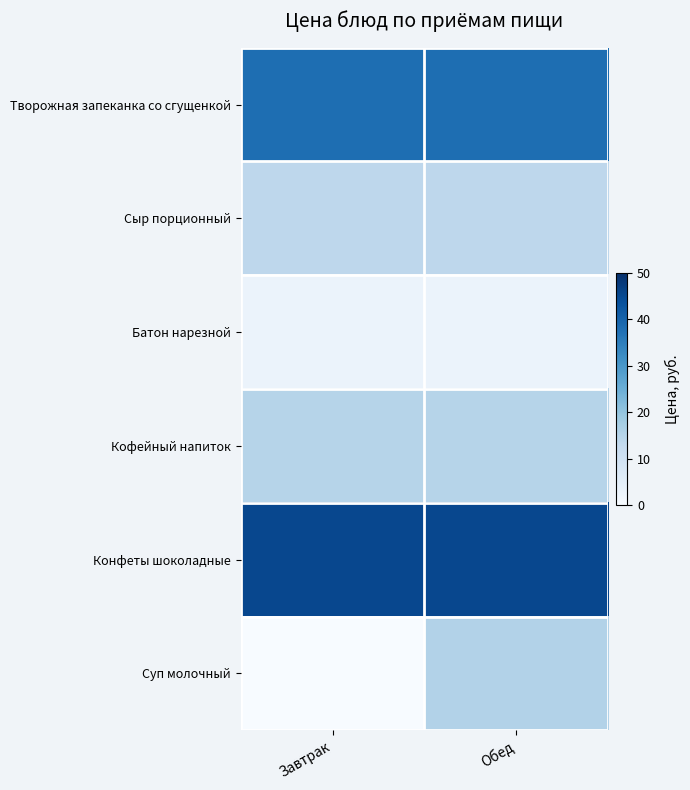

Rank the series by their maximum value, from lowest to highest.

Батон нарезной, Сыр порционный, Кофейный напиток, Суп молочный, Творожная запеканка со сгущенкой, Конфеты шоколадные